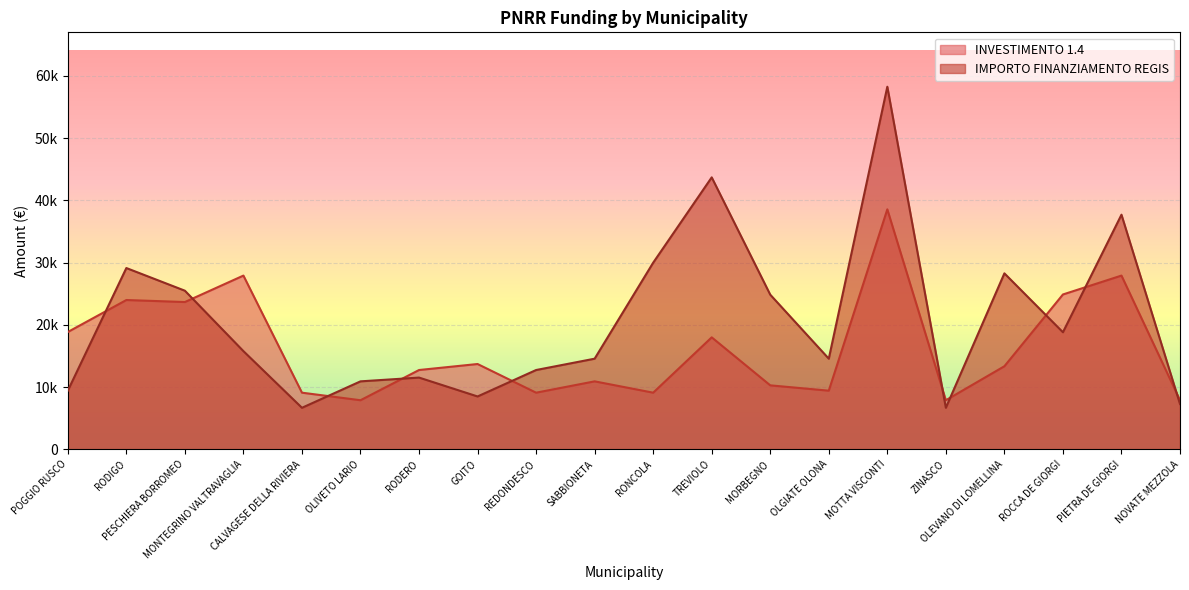

Which series has the largest total across all categories?

IMPORTO FINANZIAMENTO REGIS